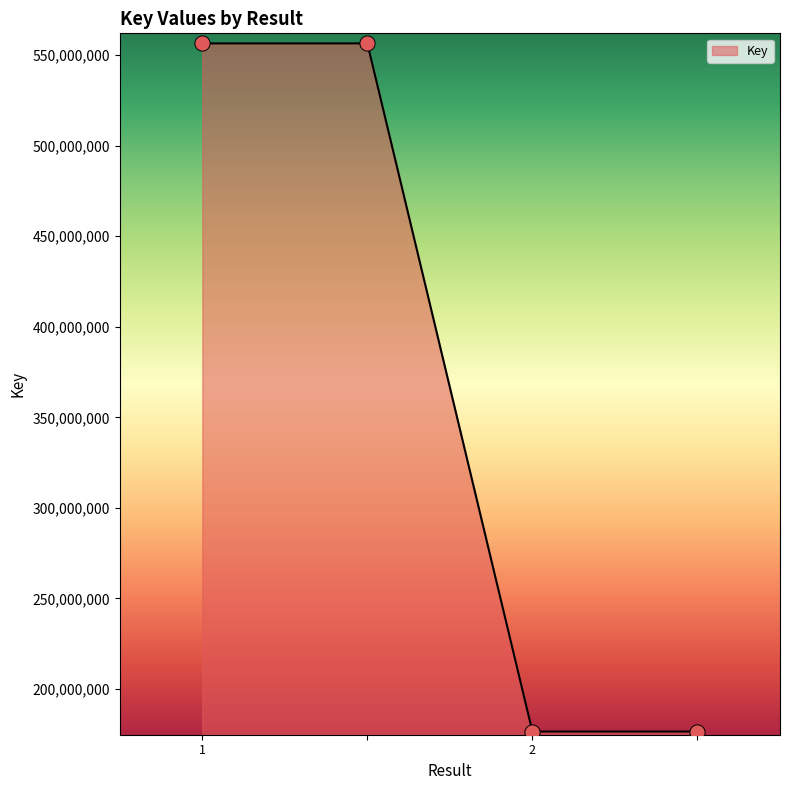

What is the greatest value displayed?

556505949